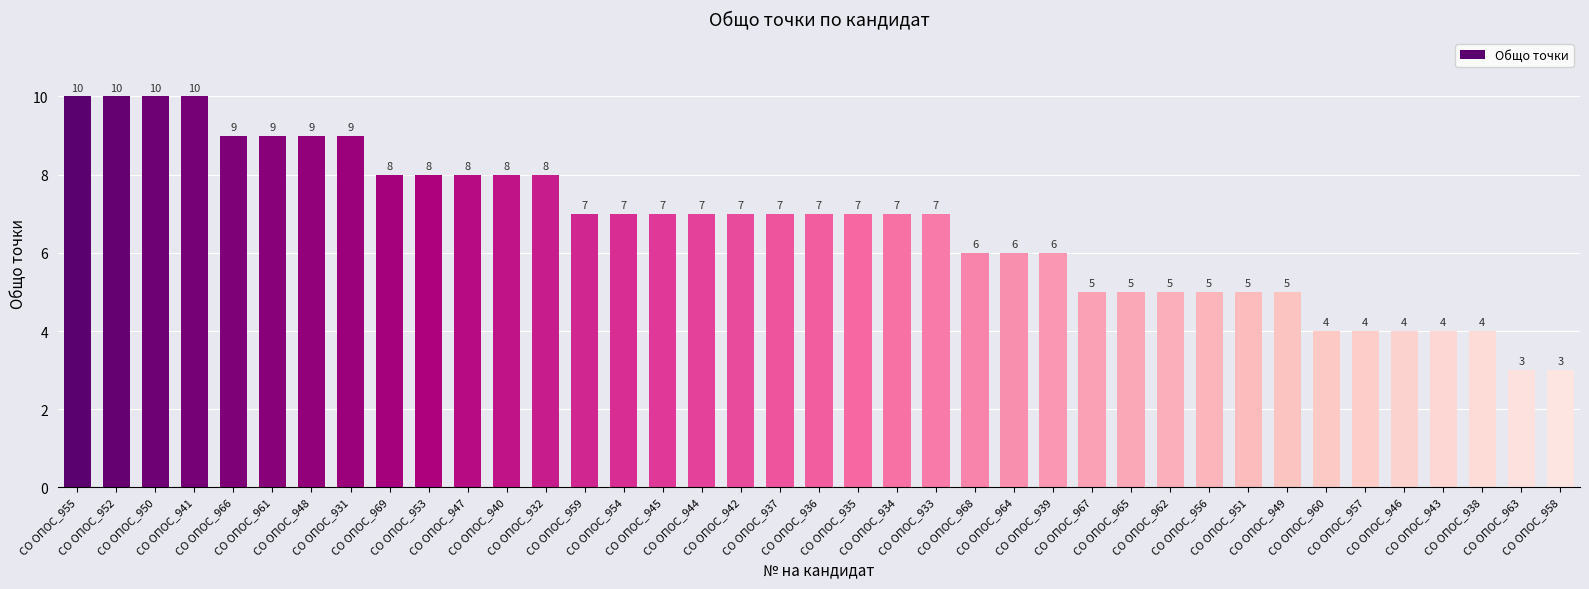

What position from the right is СО ОПОС_958?

1